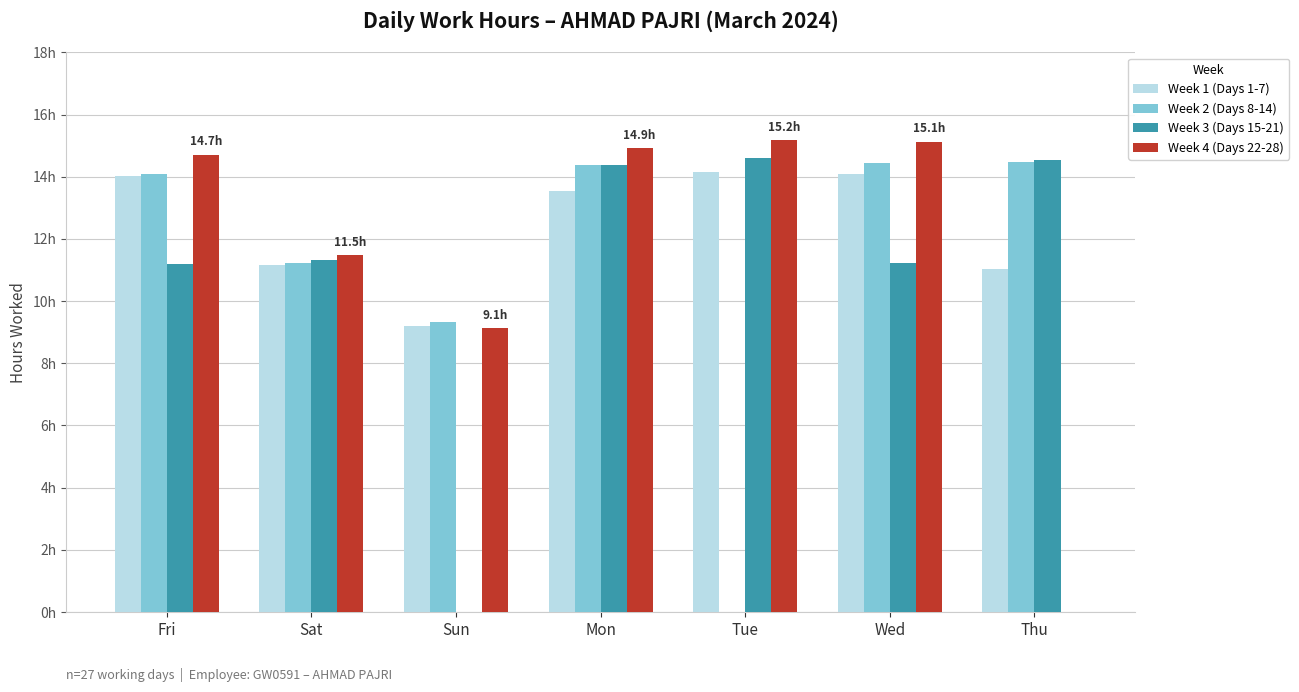

What are all the series names shown in the legend?

Week 1 (Days 1-7), Week 2 (Days 8-14), Week 3 (Days 15-21), Week 4 (Days 22-28)